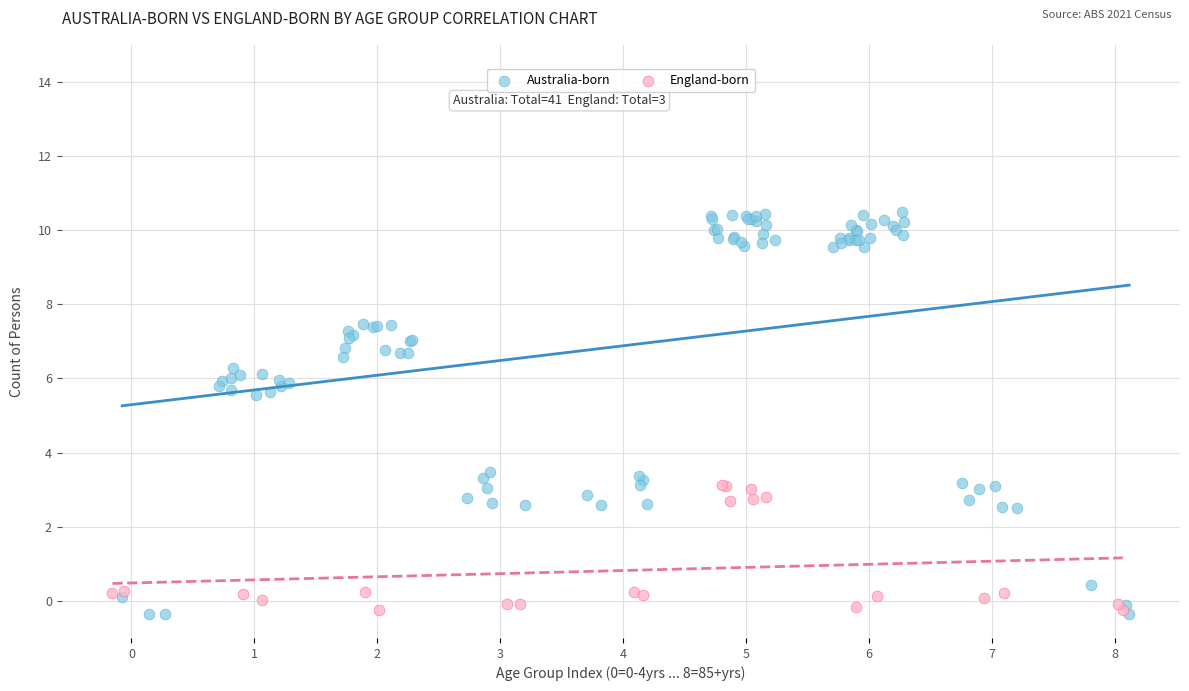

Which series has the largest Y range (max minus min)?

Australia-born